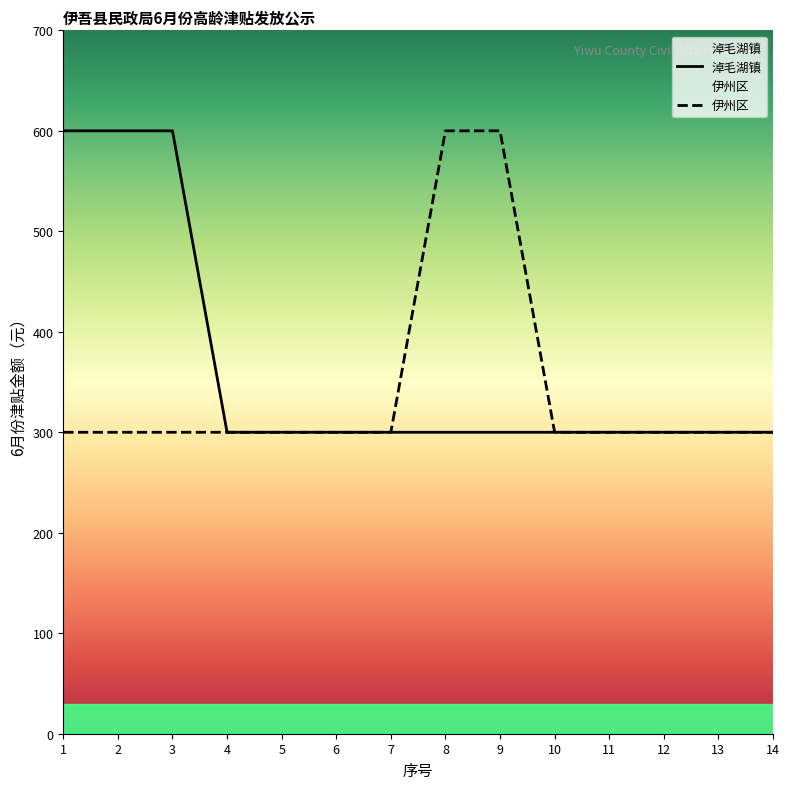

Rank the series by their maximum value, from lowest to highest.

淖毛湖镇, 伊州区